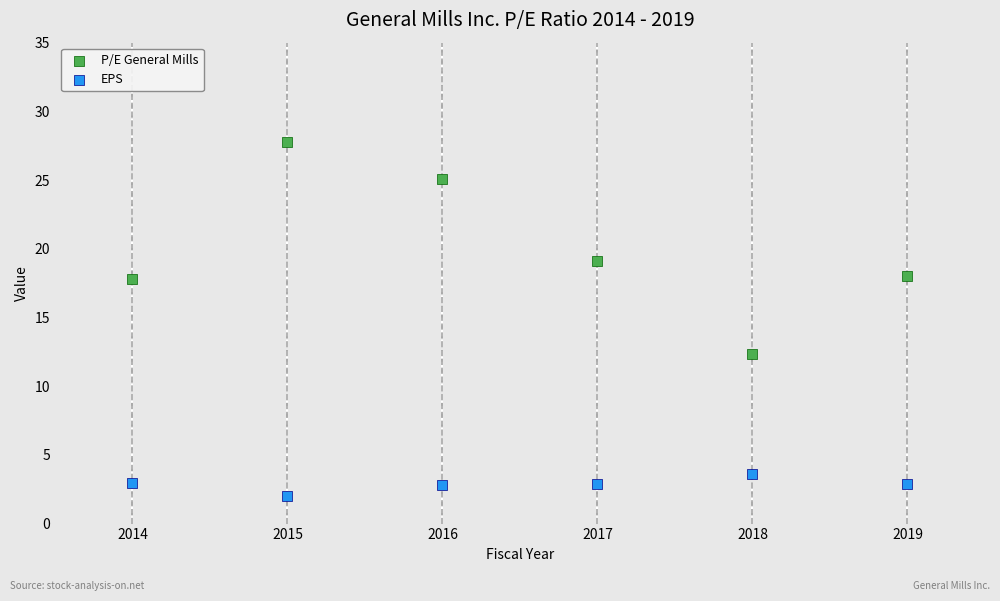

Which series contains the lowest Y value?

EPS